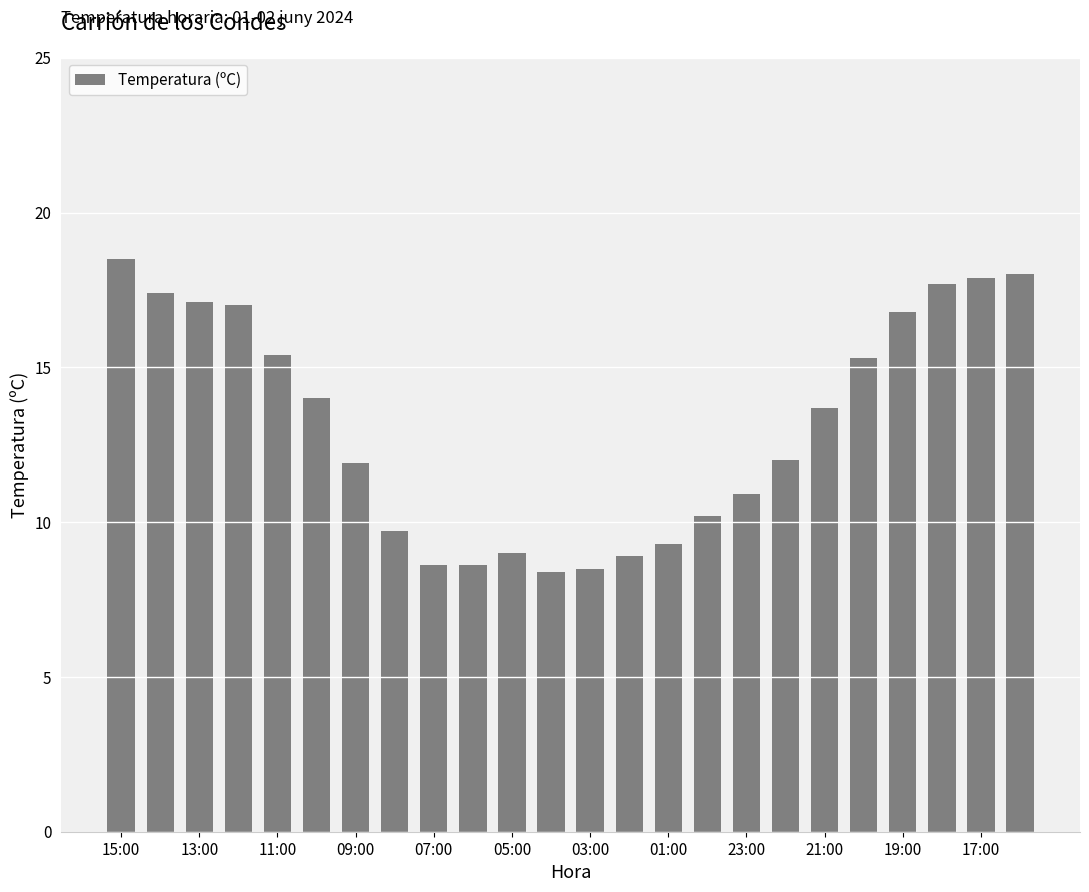

What is the value of the 23rd bar from the left?

17.9